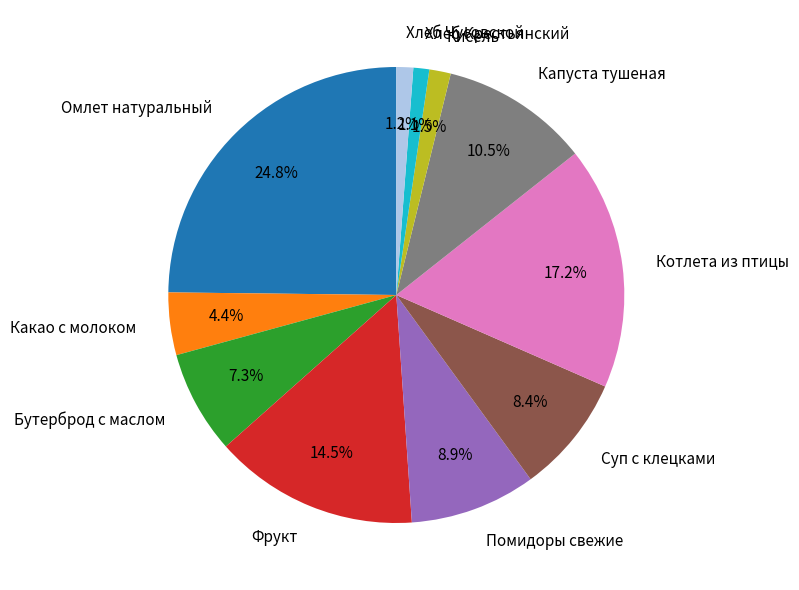

Between Омлет натуральный and Кисель, which is larger?

Омлет натуральный